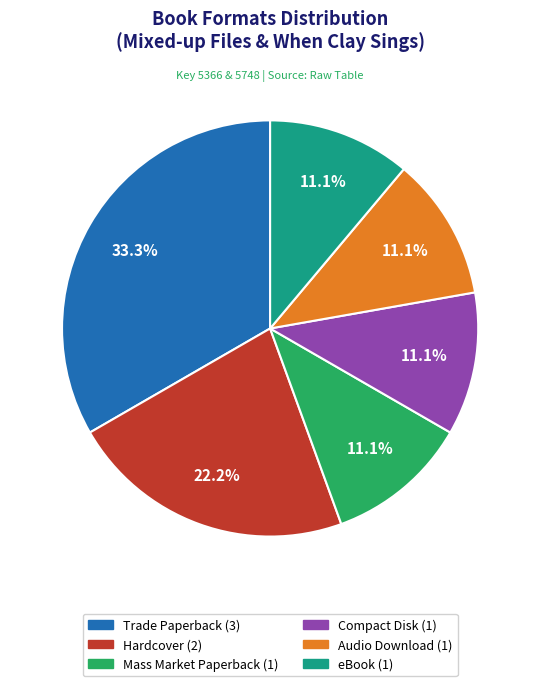

Is there any slice that represents more than half of the pie?

No